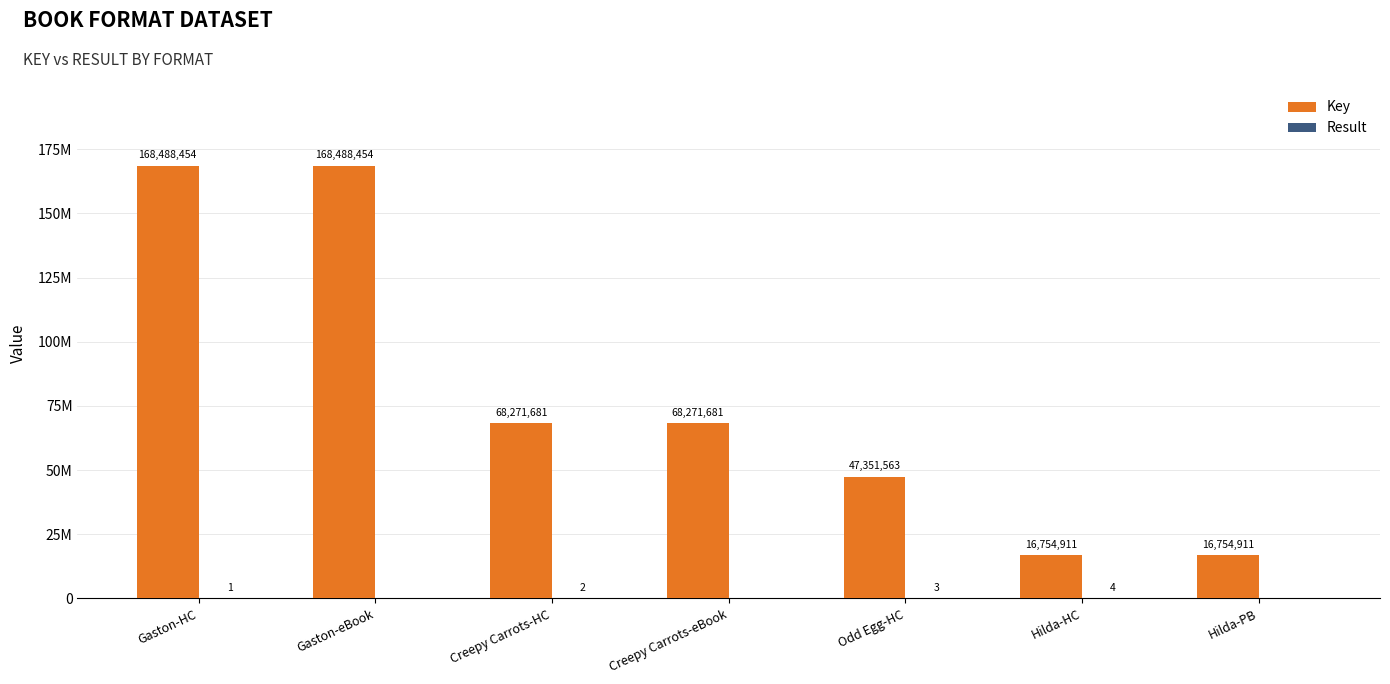

Which series has the largest total across all categories?

Key